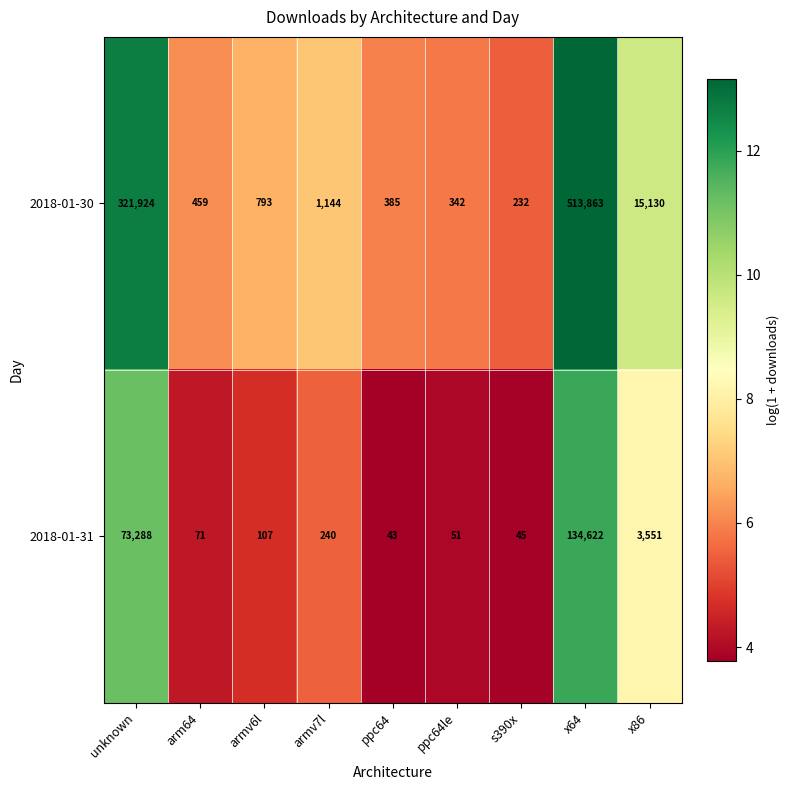

Reading right to left, extract all data points from this chart.

2018-01-30: 15130	513863	232	342	385	1144	793	459	321924
2018-01-31: 3551	134622	45	51	43	240	107	71	73288